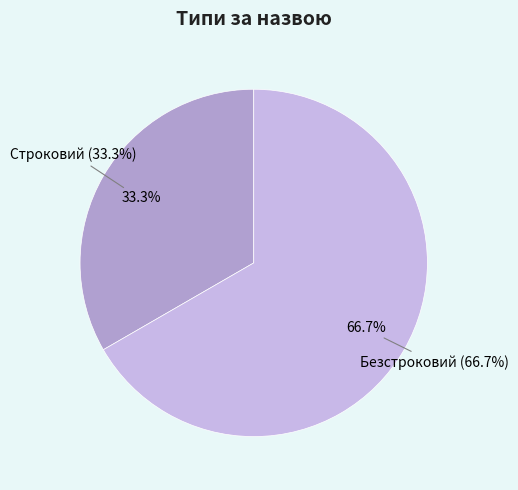

Combined, do Строковий and Безстроковий account for over 50%?

Yes